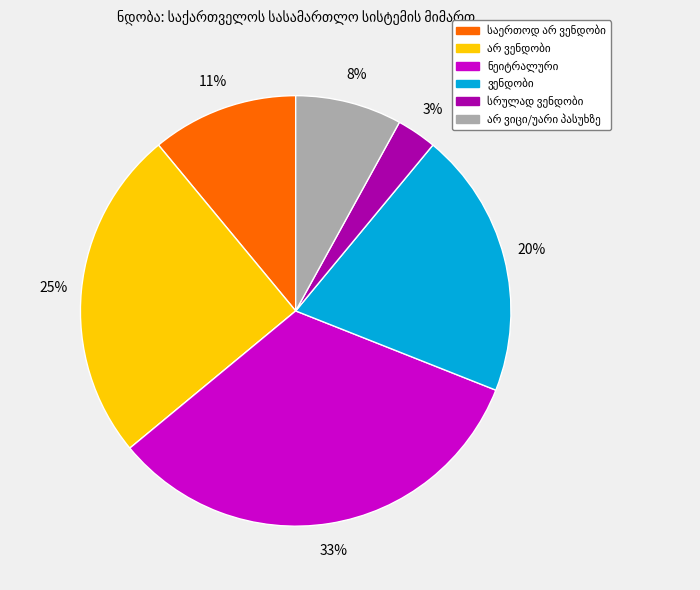

Does any single category account for the majority?

No